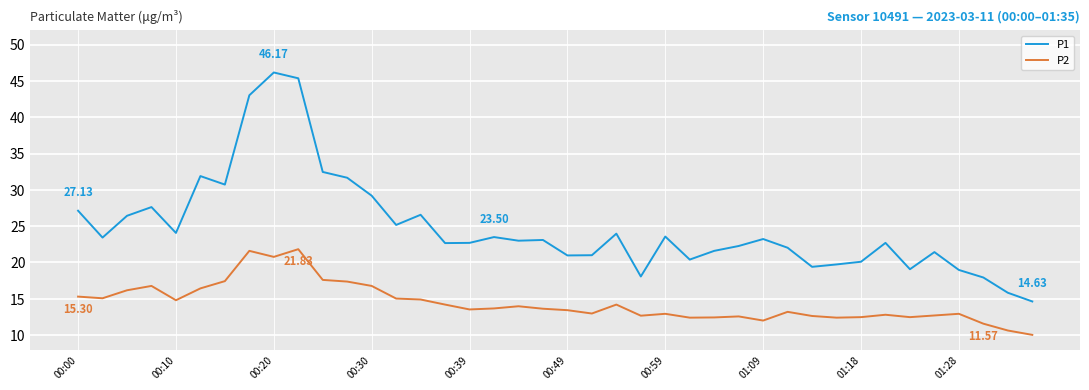

Which series has the widest spread of values?

P1